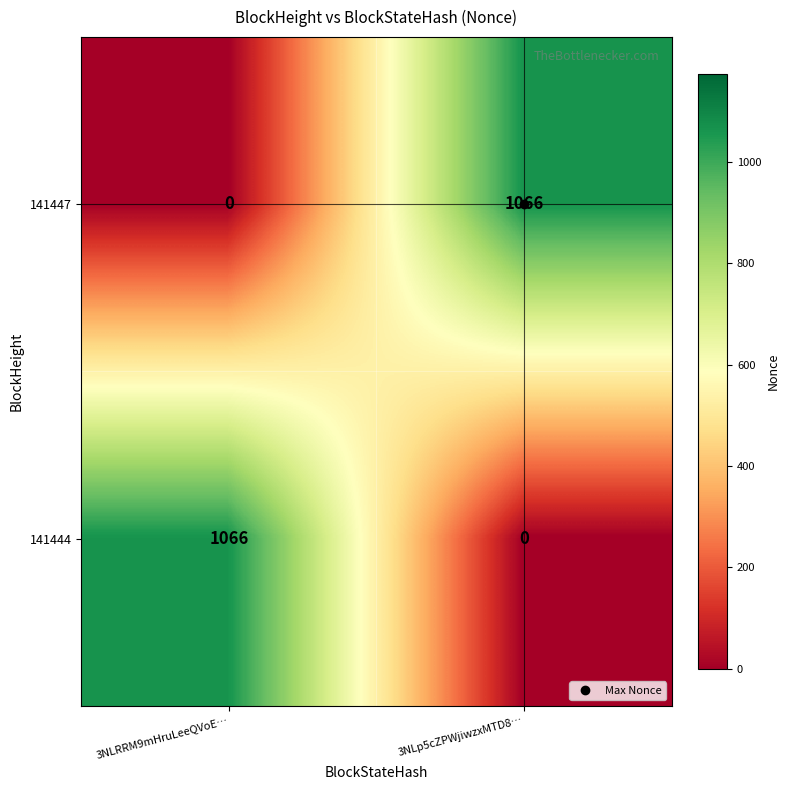

List the labels in order of 141447 value, smallest first.

3NLRRM9mHruLeeQVoE…, 3NLp5cZPWjiwzxMTD8…